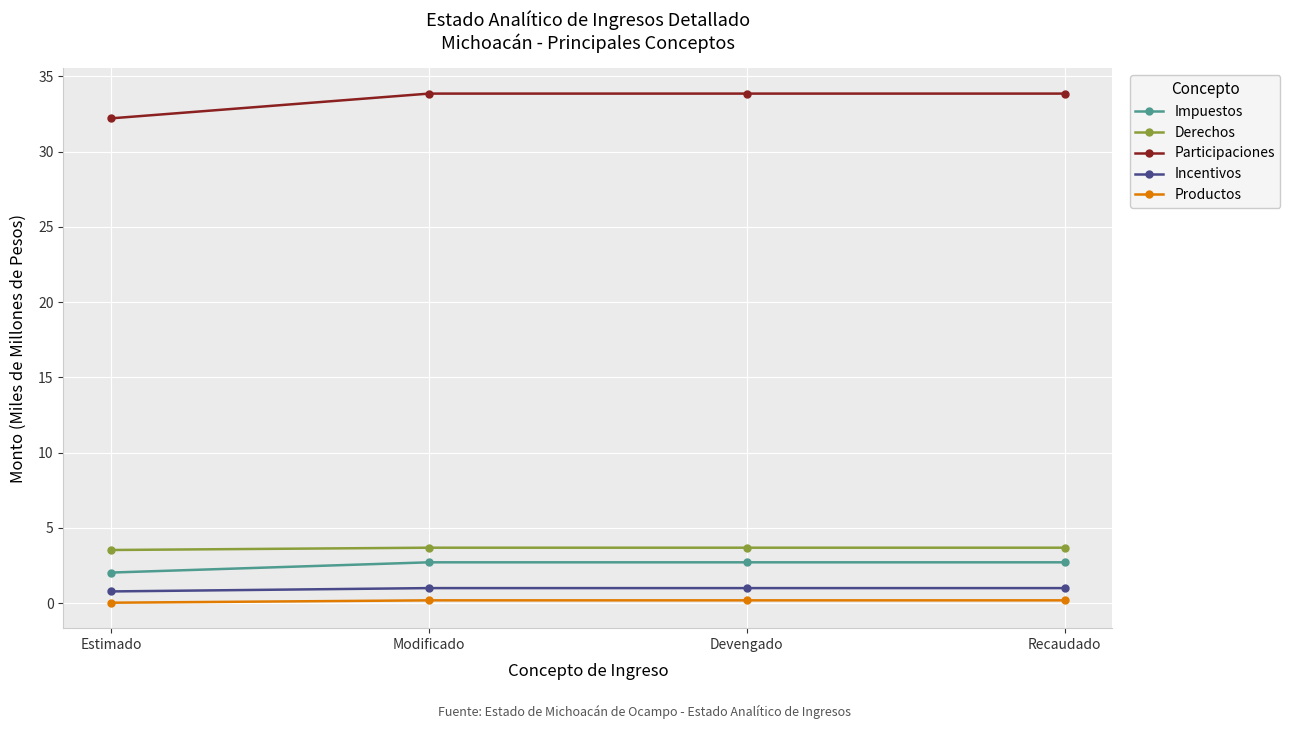

What is the difference between the maximum and minimum values in the Impuestos series?

0.7